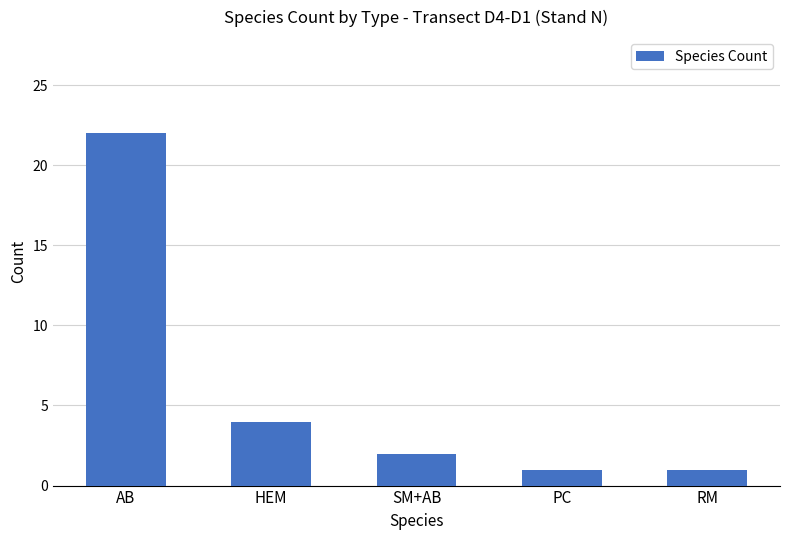

The value at PC is 2. True or false?

False